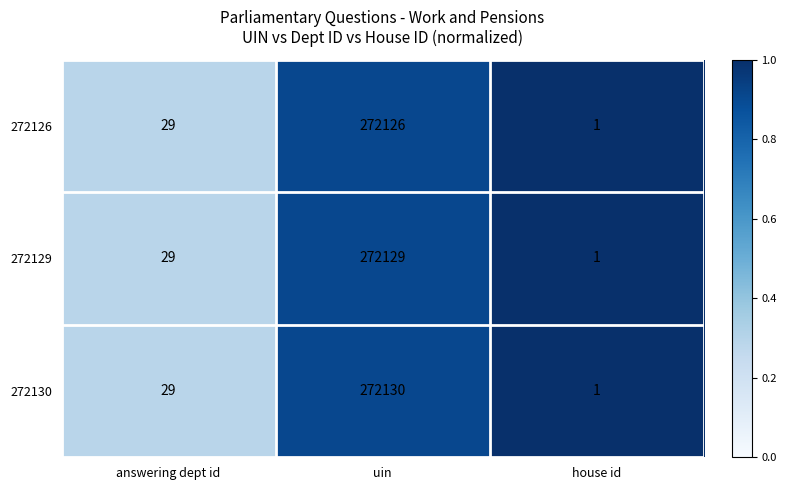

Which series has the largest range (max minus min)?

272130